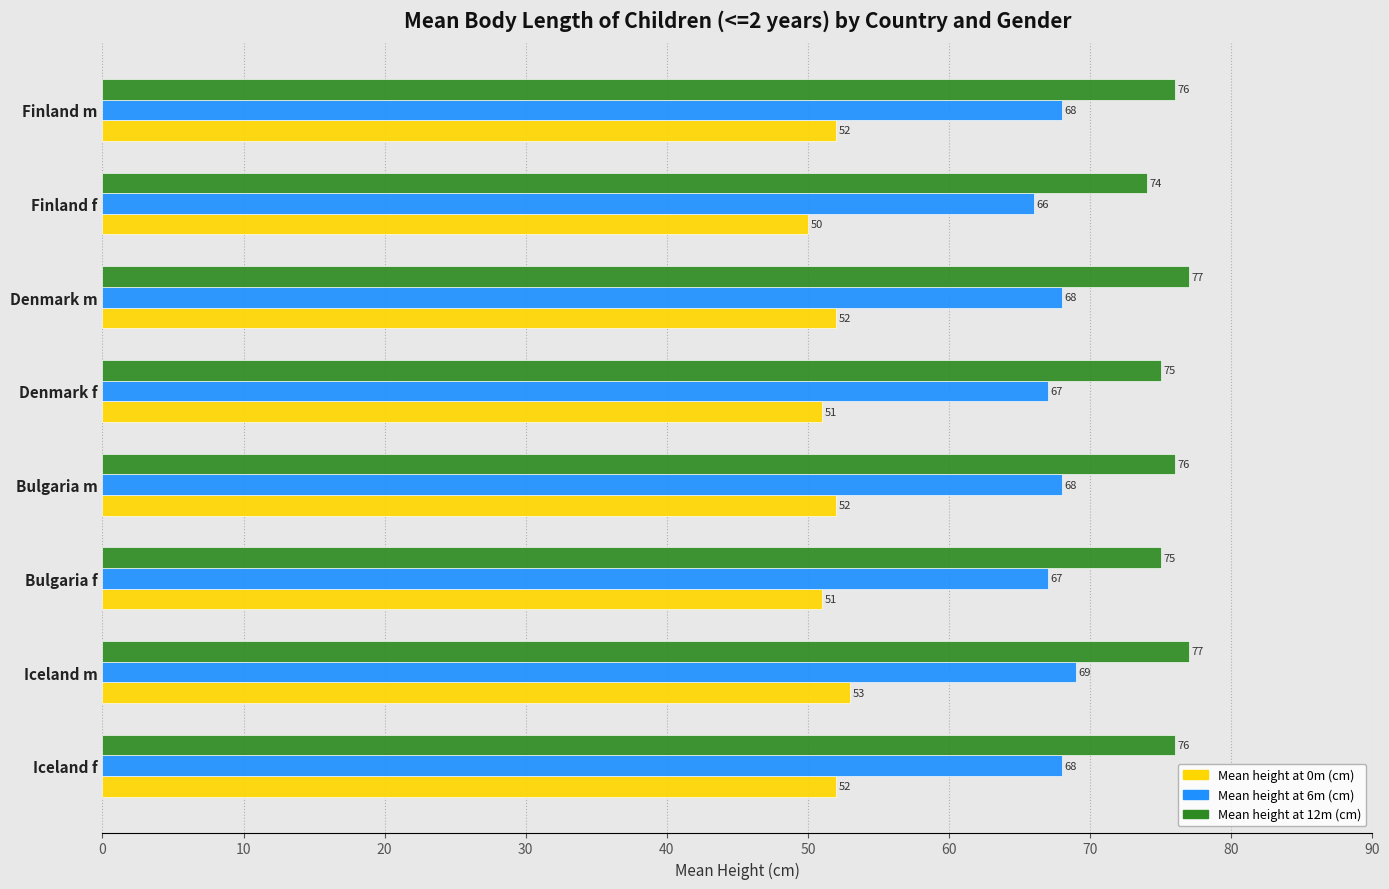

Rank the series by their maximum value, from highest to lowest.

Mean height at 12m (cm), Mean height at 6m (cm), Mean height at 0m (cm)